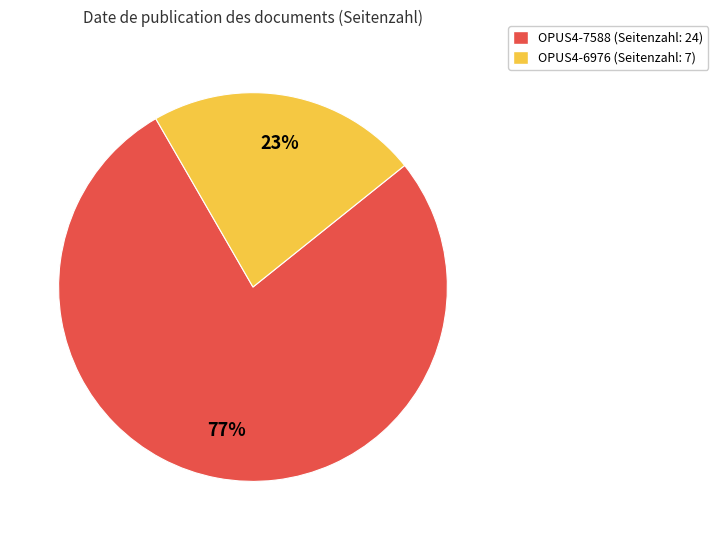

Which slice is the smallest?

OPUS4-6976